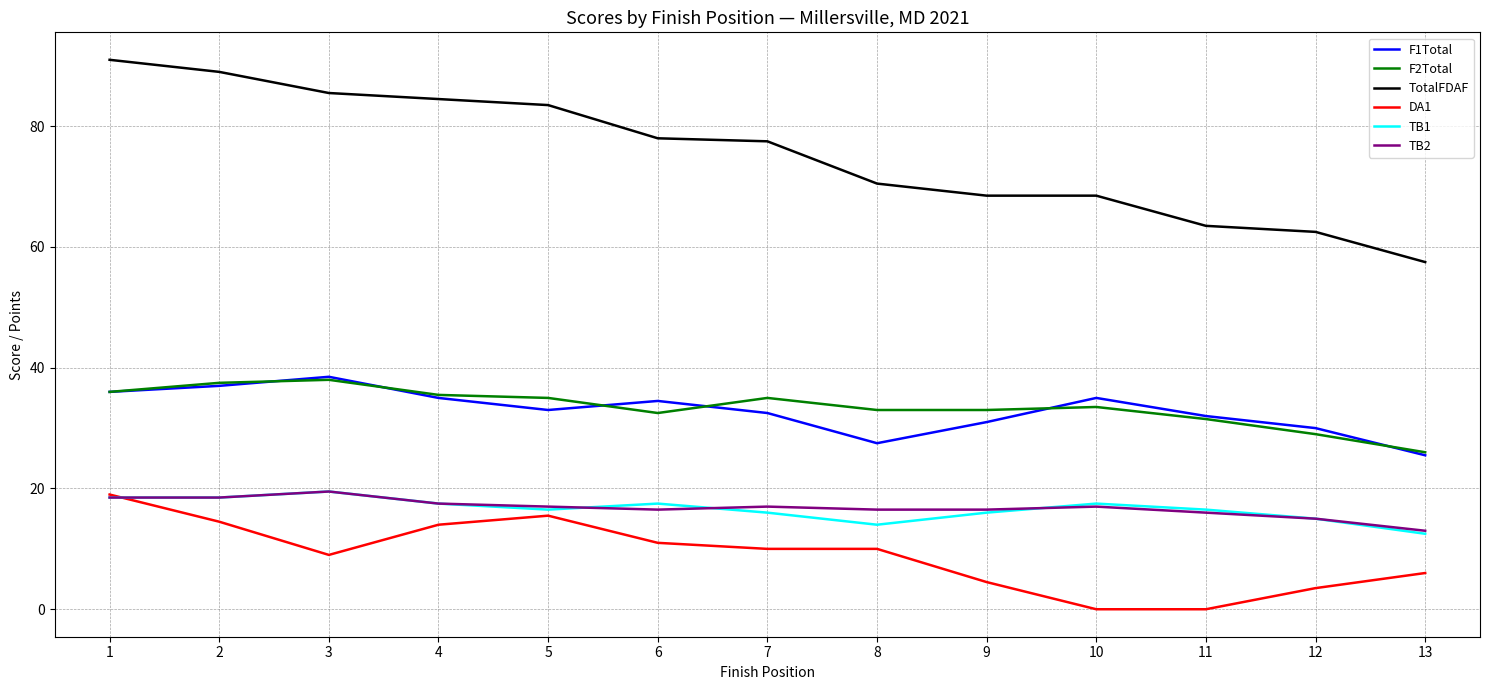

What is the highest value of the TotalFDAF series?

91.0